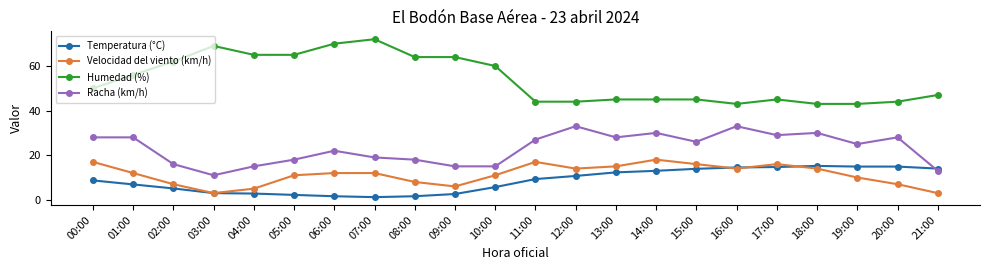

True or false: Temperatura (°C) has more than 0 points higher than both neighbors.

True